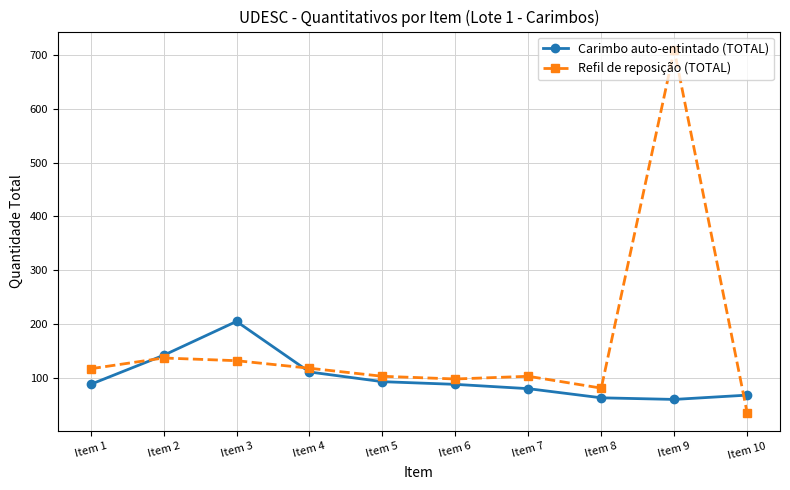

The value of Carimbo auto-entintado (TOTAL) at Item 1 is 88. True or false?

True